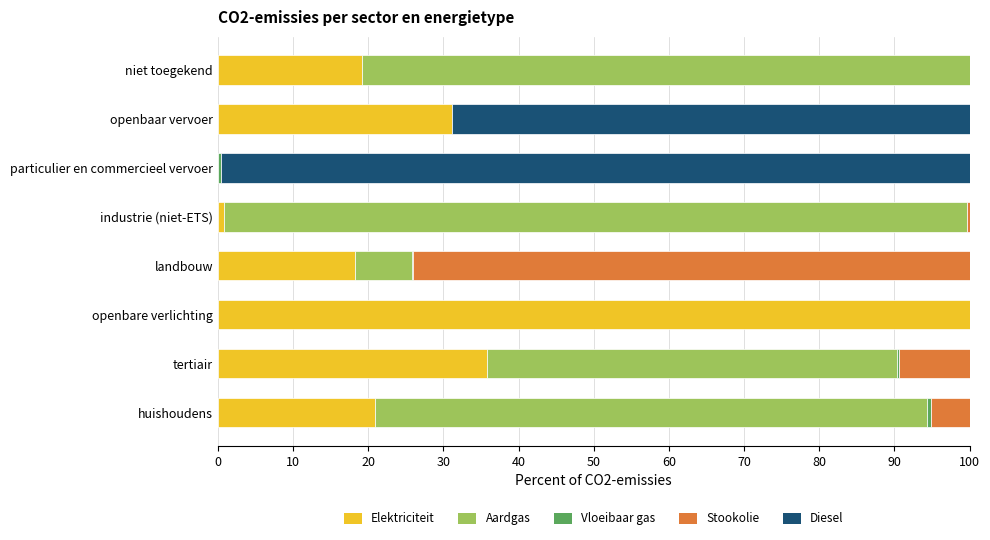

What is the total value across all series at niet toegekend?

100.0